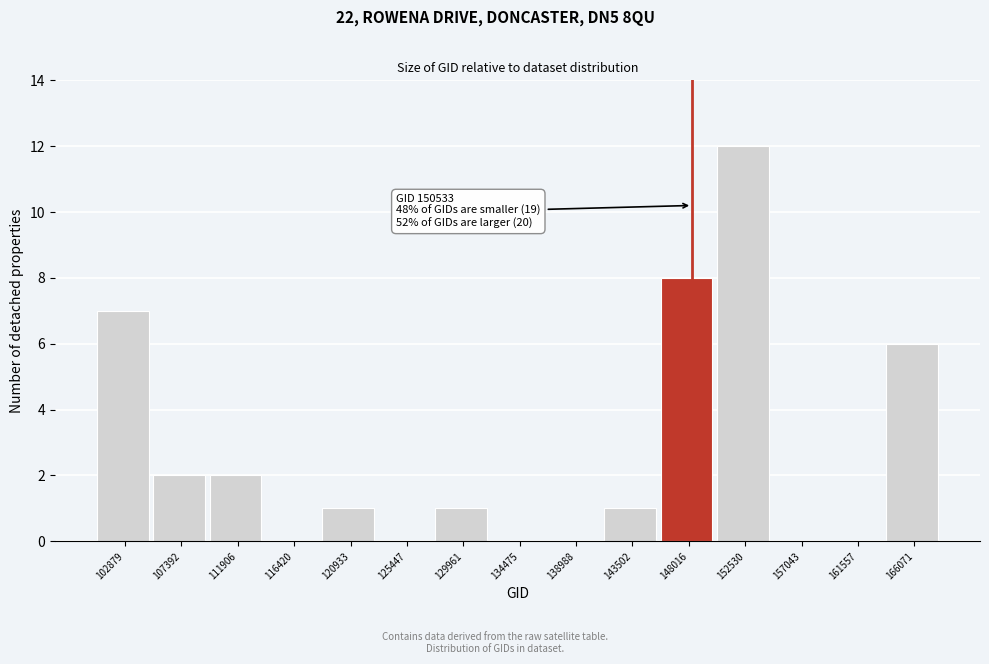

Reading left to right, what are all the values shown in this chart?

102879=7	107392=2	111906=2	116420=0	120933=1	125447=0	129961=1	134475=0	138988=0	143502=1	148016=8	152530=12	157043=0	161557=0	166071=6